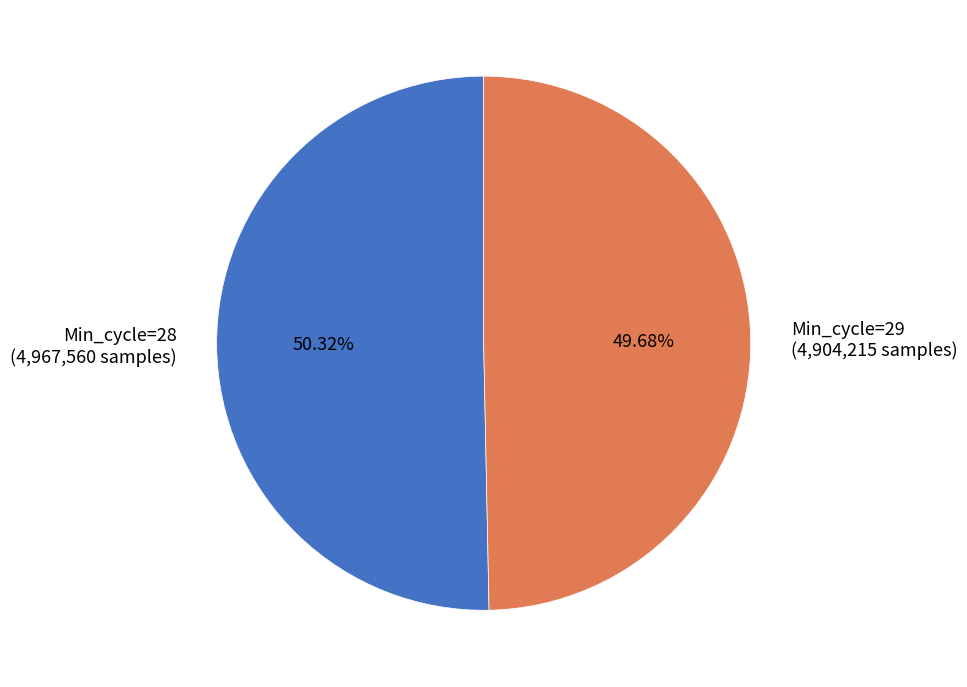

Which has a higher value, Min_cycle=29 or Min_cycle=28?

Min_cycle=28